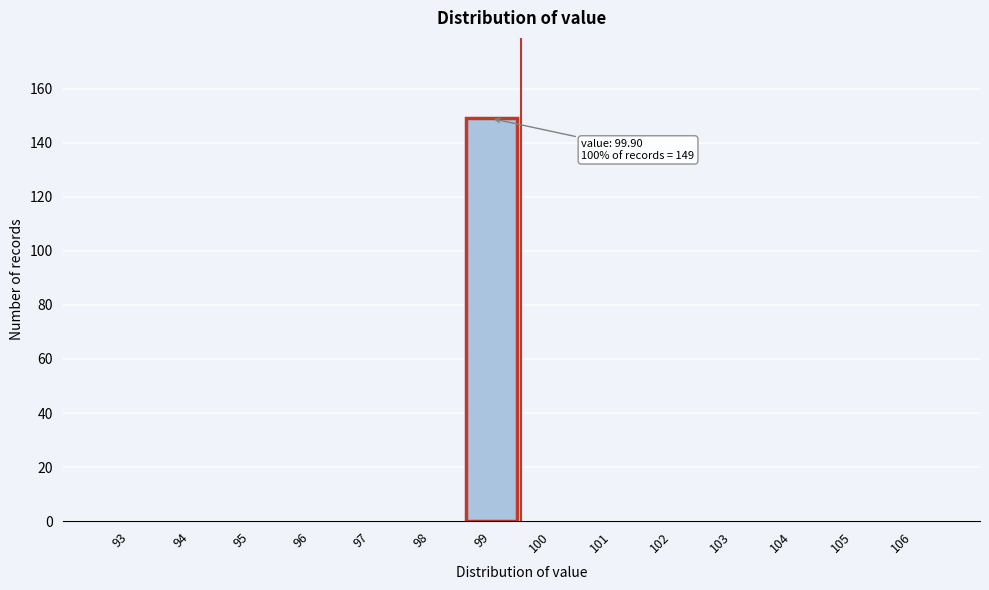

Reading left to right, what are all the values shown in this chart?

93=0	94=0	95=0	96=0	97=0	98=0	99=149	100=0	101=0	102=0	103=0	104=0	105=0	106=0